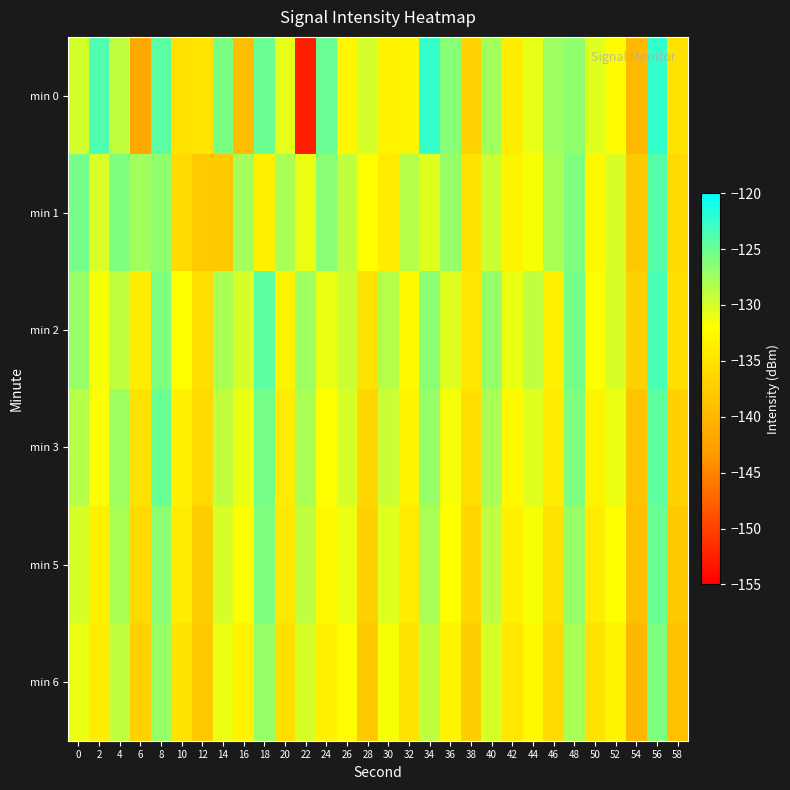

Reading left to right, extract all data points from this chart.

min 0: 0=-129.9	2=-123.7	4=-128.9	6=-141.6	8=-124.3	10=-135.3	12=-134.8	14=-125.8	16=-139.3	18=-125.1	20=-130.7	22=-152.6	24=-125.0	26=-132.9	28=-129.9	30=-133.2	32=-133.1	34=-122.5	36=-126.4	38=-136.9	40=-127.6	42=-133.7	44=-130.8	46=-127.5	48=-126.8	50=-130.4	52=-132.4	54=-139.7	56=-122.4	58=-135.0
min 1: 0=-125.6	2=-130.1	4=-125.9	6=-127.6	8=-126.8	10=-136.2	12=-137.7	14=-138.0	16=-127.7	18=-133.7	20=-128.0	22=-131.0	24=-126.5	26=-129.0	28=-132.0	30=-134.0	32=-128.5	34=-130.5	36=-127.0	38=-135.0	40=-129.5	42=-133.0	44=-131.5	46=-128.0	48=-126.0	50=-132.5	52=-130.0	54=-138.0	56=-124.0	58=-136.0
min 2: 0=-127.0	2=-131.5	4=-129.0	6=-134.0	8=-126.0	10=-132.0	12=-135.5	14=-128.0	16=-130.0	18=-124.5	20=-133.0	22=-127.5	24=-131.0	26=-129.5	28=-135.0	30=-128.5	32=-132.5	34=-126.5	36=-130.5	38=-134.5	40=-127.0	42=-131.0	44=-129.0	46=-133.5	48=-125.5	50=-132.0	52=-130.0	54=-137.0	56=-123.5	58=-135.5
min 3: 0=-128.5	2=-132.0	4=-127.5	6=-135.0	8=-125.0	10=-133.5	12=-136.0	14=-129.0	16=-131.0	18=-125.5	20=-134.0	22=-128.0	24=-132.0	26=-130.0	28=-136.5	30=-129.5	32=-133.0	34=-127.0	36=-131.5	38=-135.5	40=-128.0	42=-132.5	44=-130.5	46=-134.0	48=-126.0	50=-133.0	52=-131.0	54=-138.5	56=-124.5	58=-137.0
min 5: 0=-130.0	2=-133.5	4=-128.0	6=-136.0	8=-126.5	10=-134.0	12=-137.5	14=-130.0	16=-132.0	18=-126.0	20=-134.5	22=-129.0	24=-132.5	26=-131.0	28=-137.0	30=-130.5	32=-134.0	34=-128.0	36=-132.0	38=-136.5	40=-129.0	42=-133.5	44=-131.5	46=-135.0	48=-127.0	50=-134.0	52=-132.0	54=-139.0	56=-125.0	58=-138.0
min 6: 0=-131.0	2=-134.0	4=-129.0	6=-137.0	8=-127.0	10=-135.0	12=-138.0	14=-131.0	16=-133.0	18=-127.0	20=-135.5	22=-130.0	24=-133.5	26=-132.0	28=-138.0	30=-131.5	32=-135.0	34=-129.0	36=-133.0	38=-137.5	40=-130.0	42=-134.5	44=-132.5	46=-136.0	48=-128.0	50=-135.0	52=-133.0	54=-140.0	56=-126.0	58=-139.0